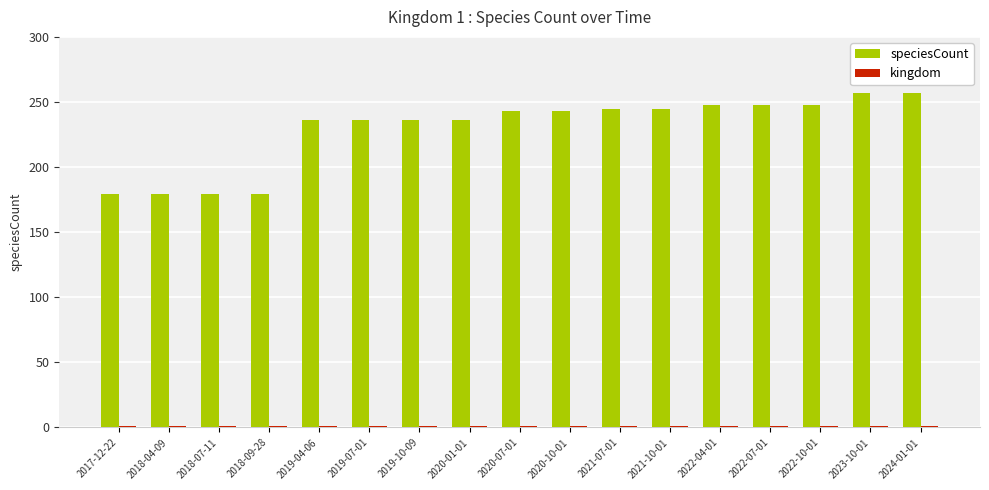

What is the difference between the highest and lowest values at 2024-01-01?

256